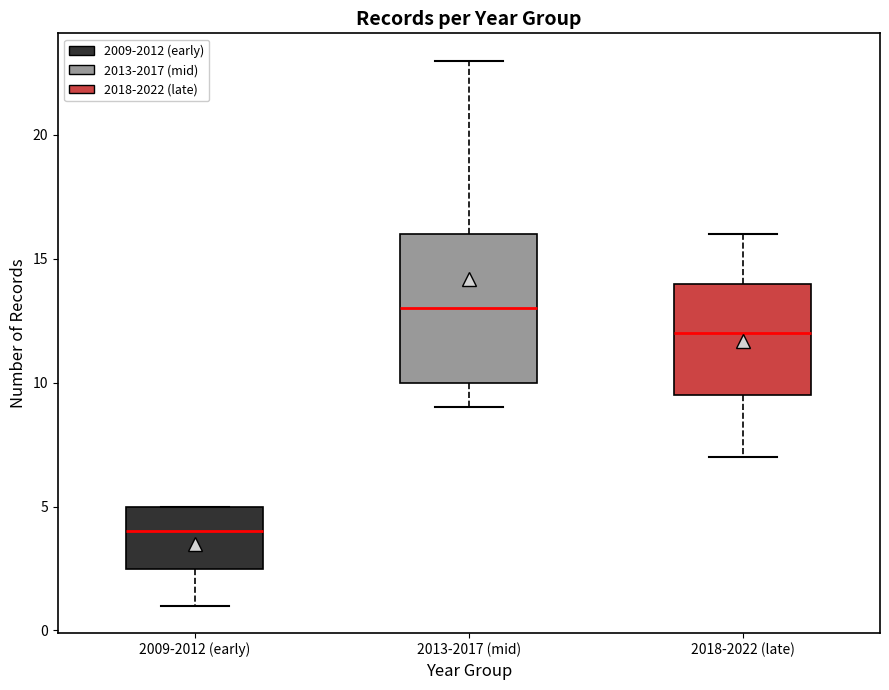

Where does the upper whisker of the box for 2013-2017 (mid) end on the y-axis? The values are not printed on the chart, so give them approximately, as read against the axis.

23.0